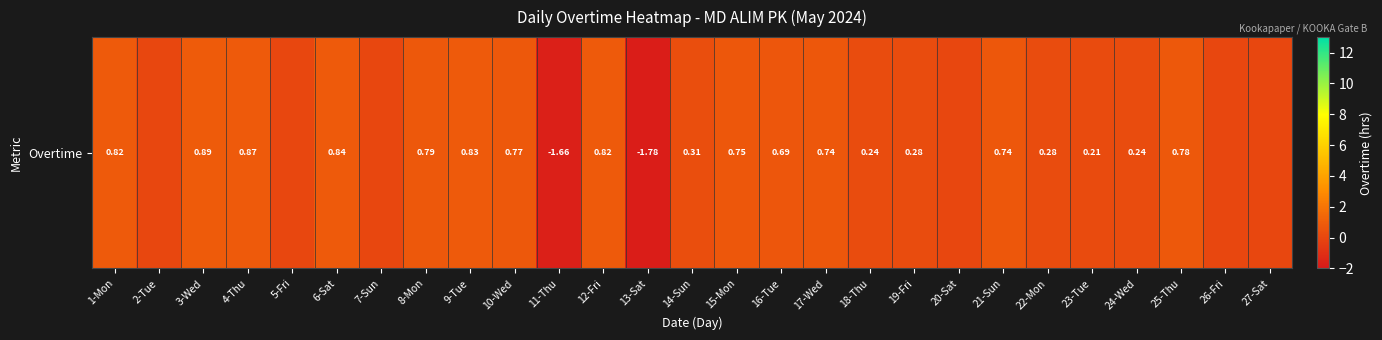

What is the sum of all values?

8.4